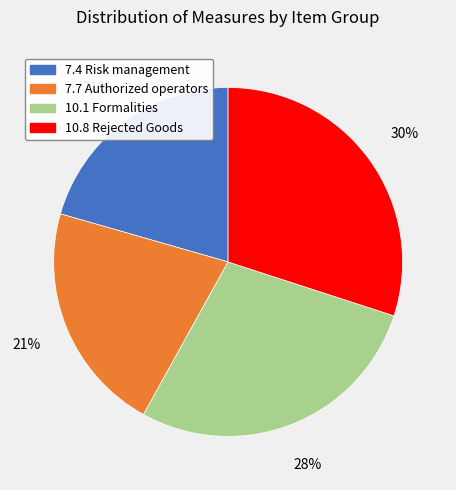

Between 10.1 Formalities and 7.7 Authorized operators, which is larger?

10.1 Formalities